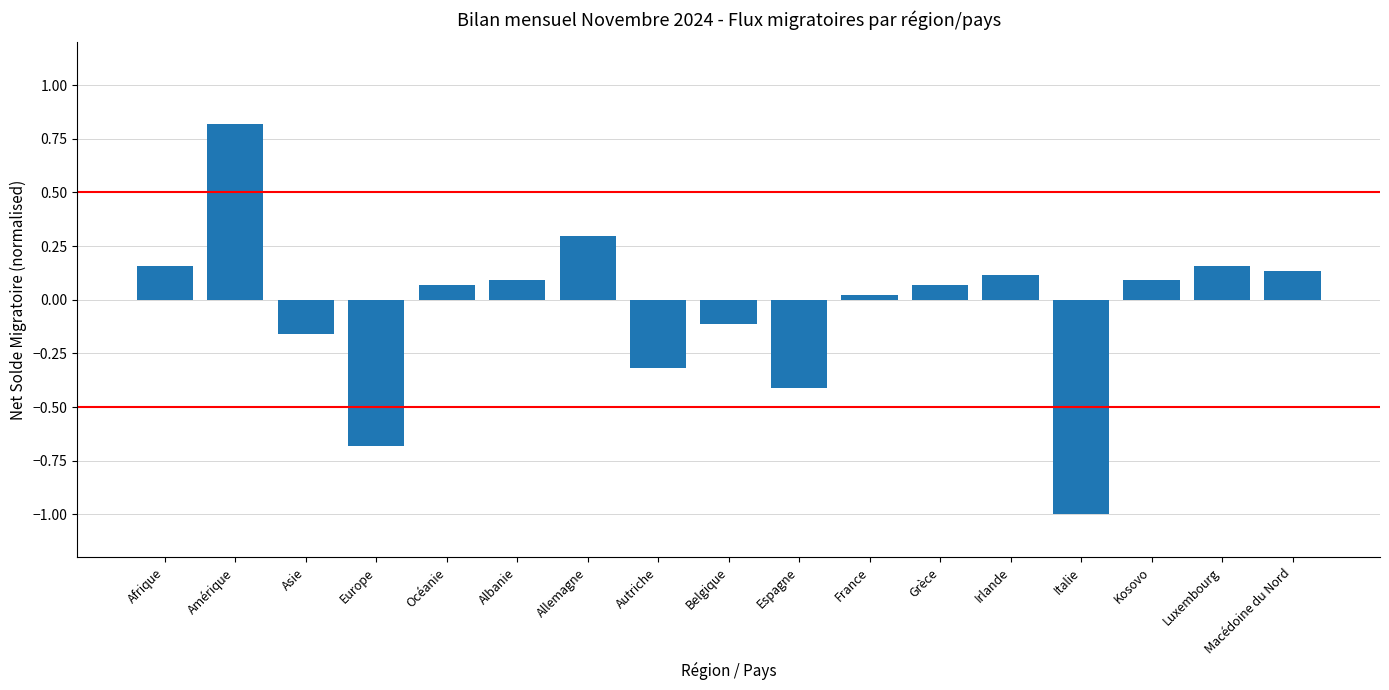

Which label corresponds to the largest value in the chart?

Amérique